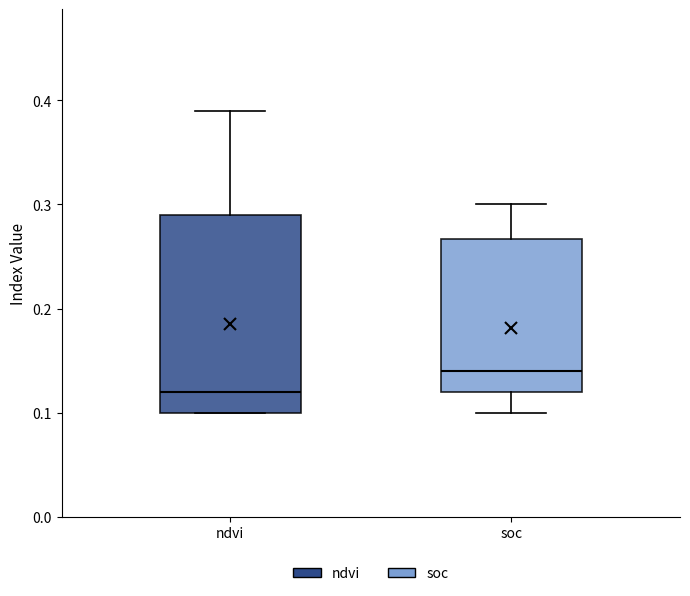

Which box is the tallest, from its lower edge to its upper edge?

ndvi